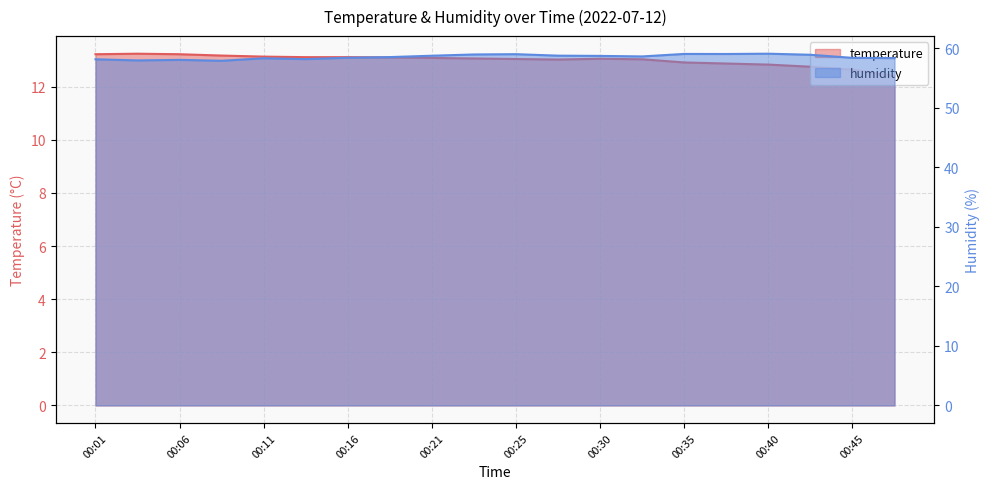

Which category has the lowest value in the humidity series?

00:08